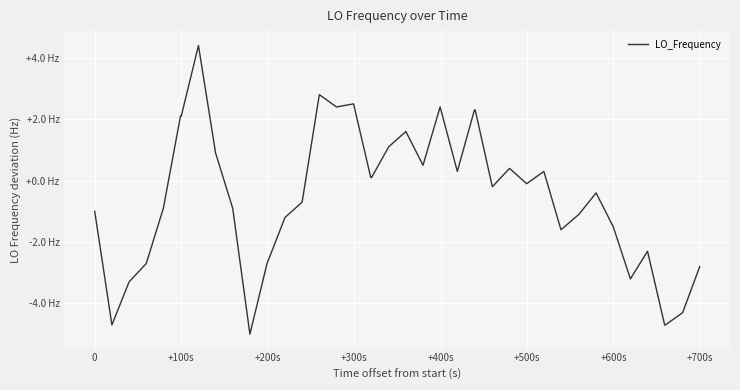

Is this an area chart (filled region under the line)?

No